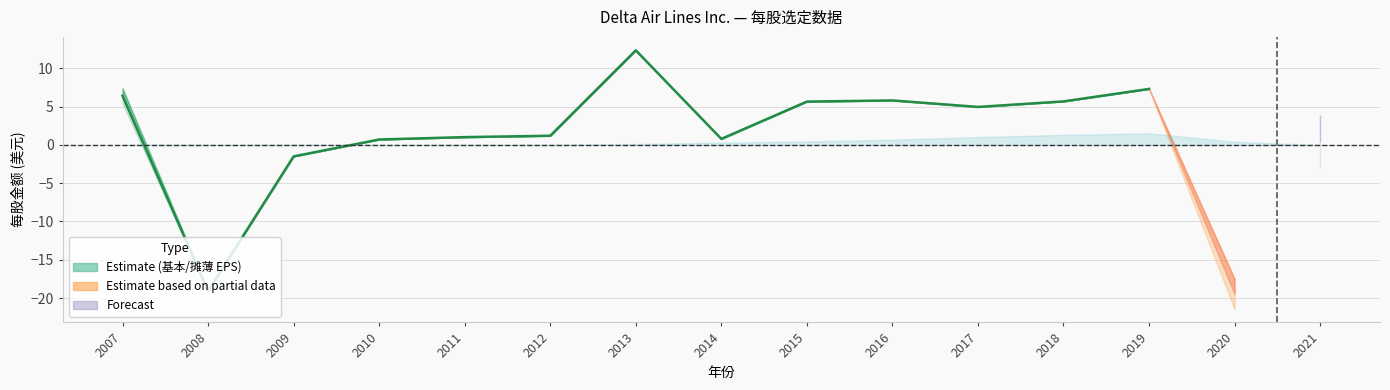

What is the sum of the 每股股息 values at 2017 and 2013?

1.1